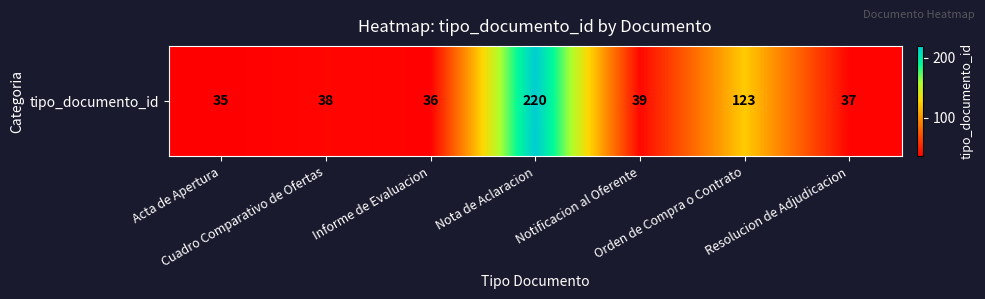

What is the minimum value shown in the chart?

35